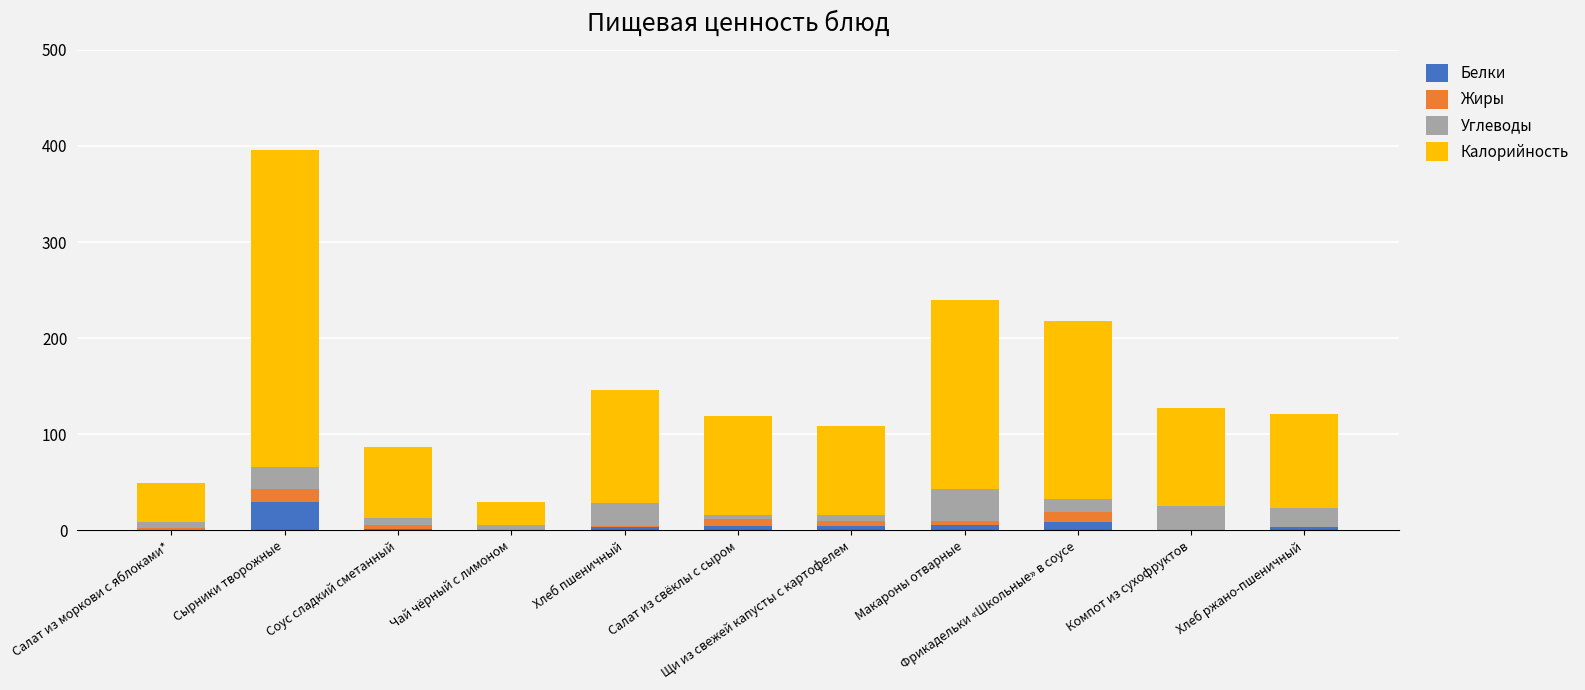

What is the sum of all Жиры values?

49.2